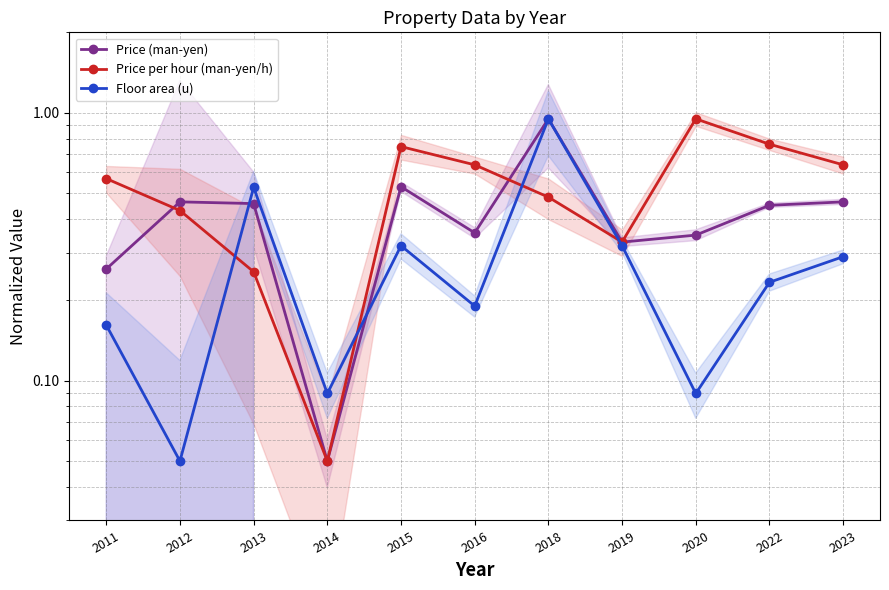

Which series ends up on top after the final intersection of Price (man-yen) and Price per hour (man-yen/h)?

Price per hour (man-yen/h)